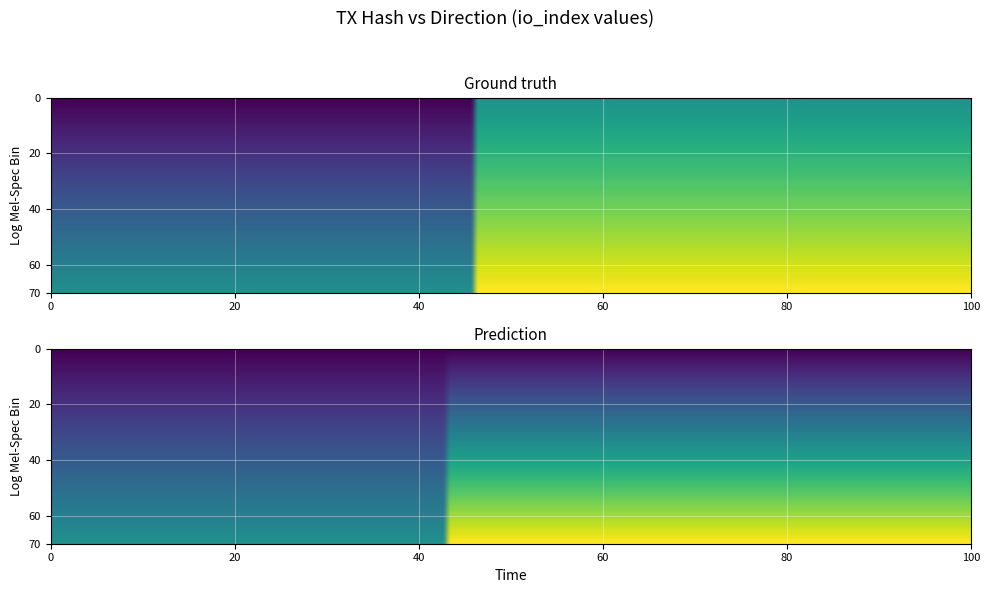

What is the greatest value displayed?

2